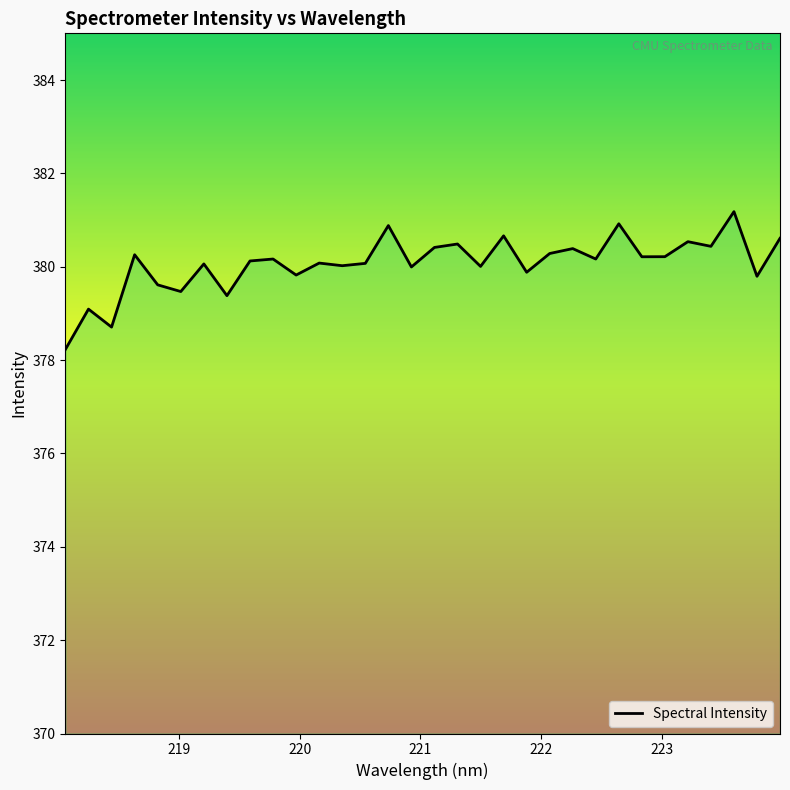

What is the minimum value shown in the chart?

378.2